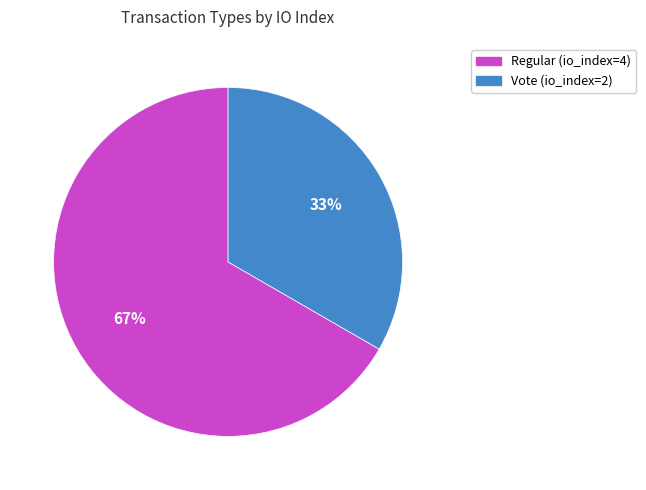

Is there a majority slice in this chart?

Yes